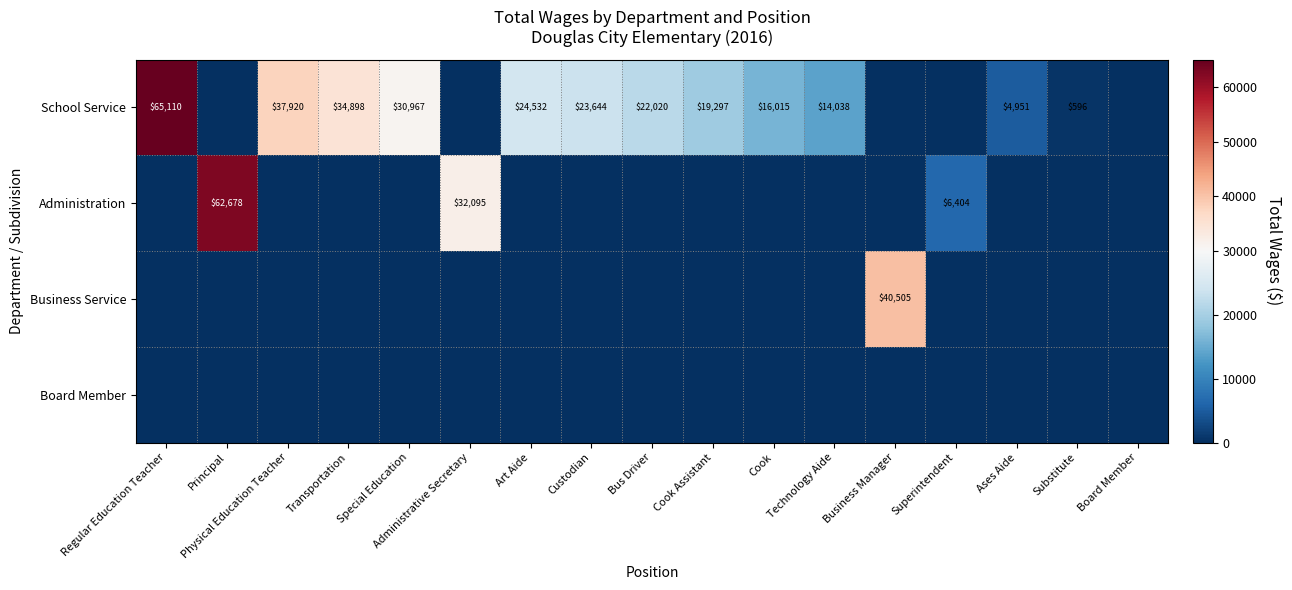

What is the total value across all series at Art Aide?

24532